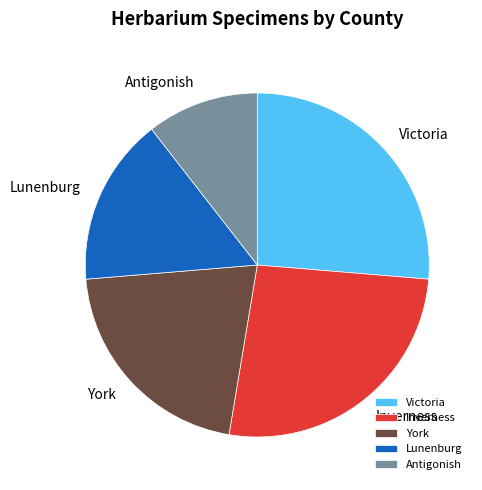

Do Antigonish and York together represent more than half of the pie?

No